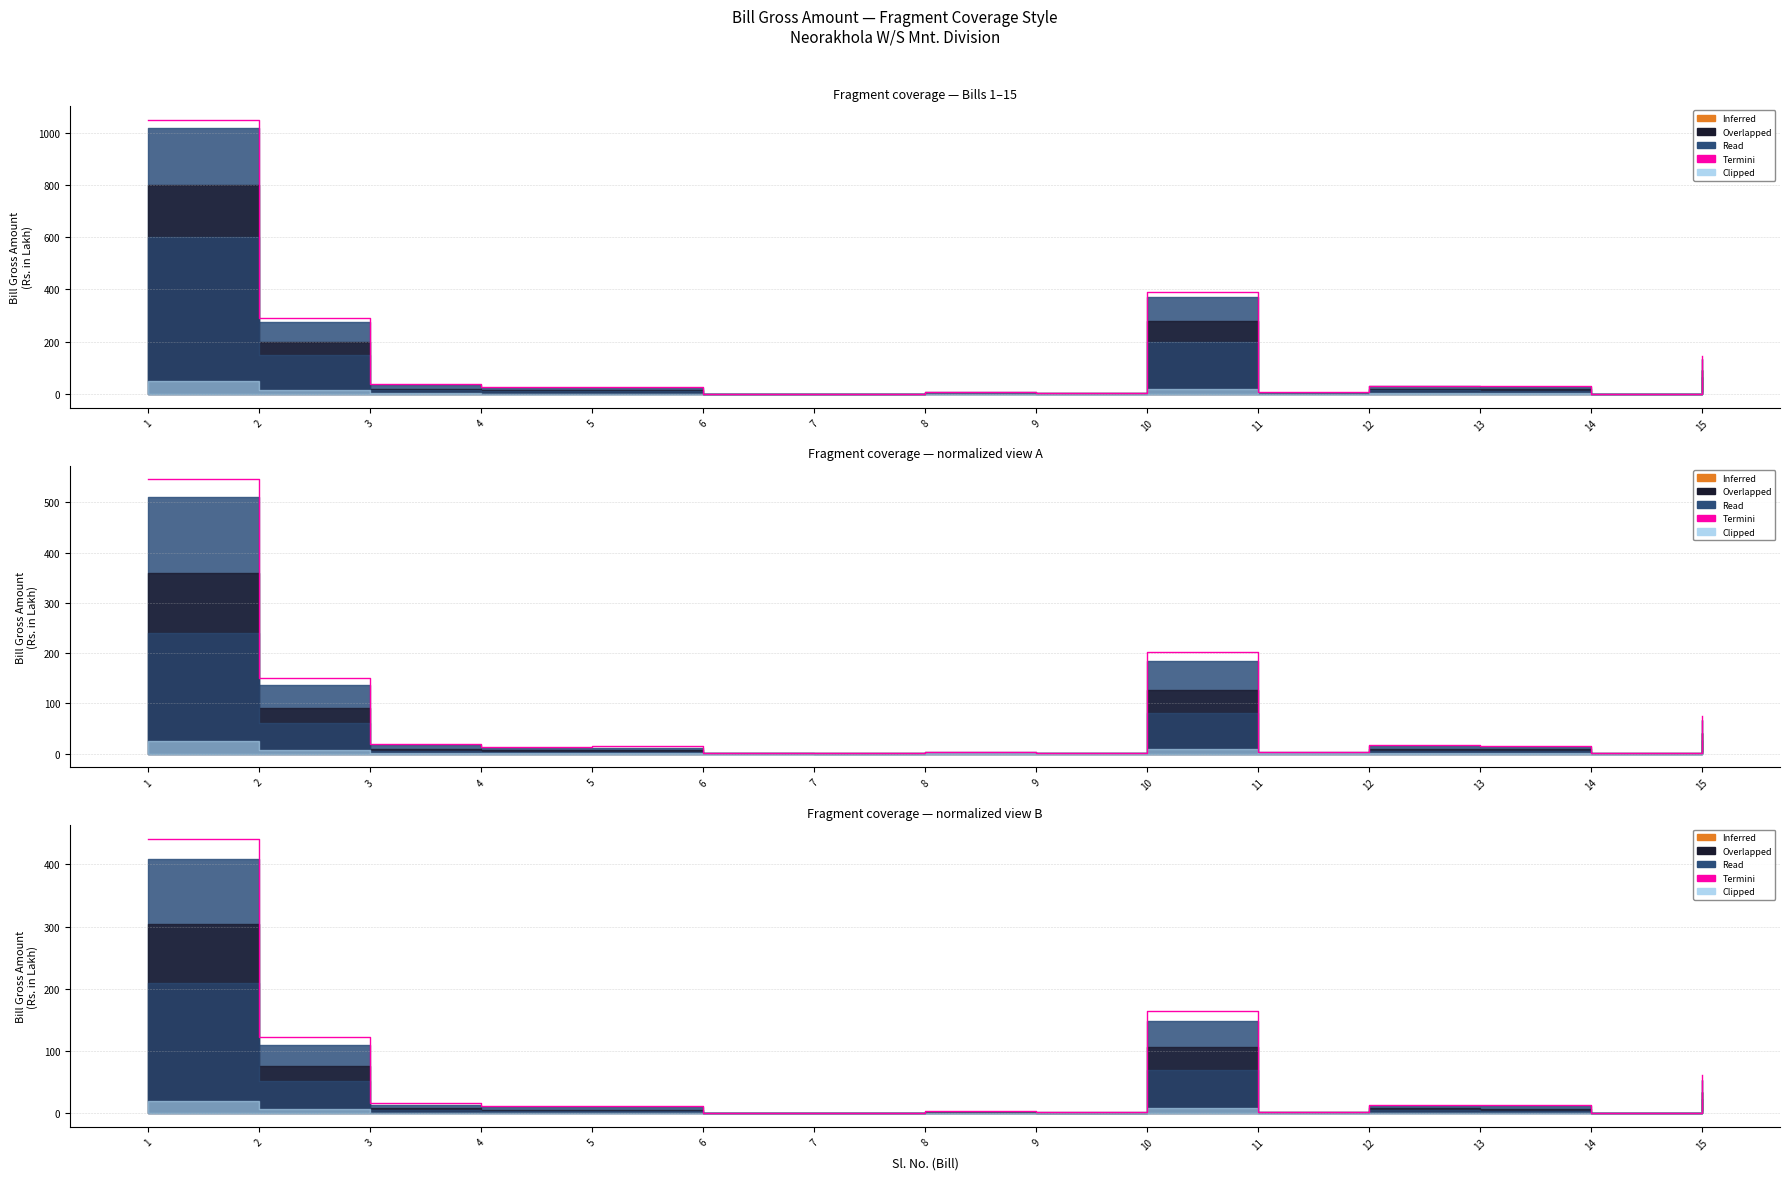

Does the chart display data point markers on the line(s)?

No